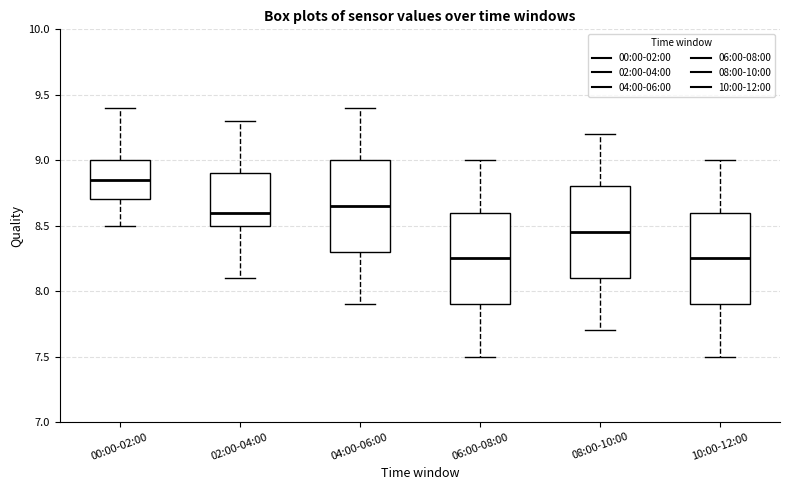

Reading left to right, read every box against the y-axis: the position of its median line, the range the box covers, and the ends of its whiskers. The values are not printed on the chart, so give them approximately, as read against the axis.

00:00-02:00: median 8.85, box 8.70 to 9.00, whiskers 8.50 to 9.40
02:00-04:00: median 8.60, box 8.50 to 8.90, whiskers 8.10 to 9.30
04:00-06:00: median 8.65, box 8.30 to 9.00, whiskers 7.90 to 9.40
06:00-08:00: median 8.25, box 7.90 to 8.60, whiskers 7.50 to 9.00
08:00-10:00: median 8.45, box 8.10 to 8.80, whiskers 7.70 to 9.20
10:00-12:00: median 8.25, box 7.90 to 8.60, whiskers 7.50 to 9.00